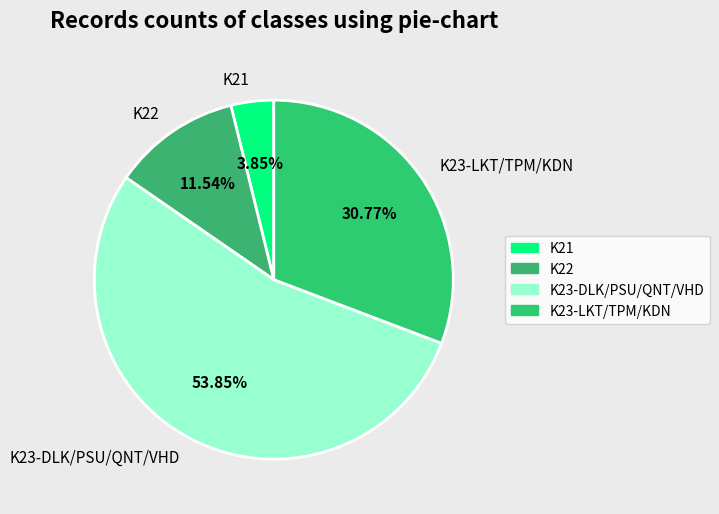

What is the ratio of the value at K22 to the value at K21?

3.0